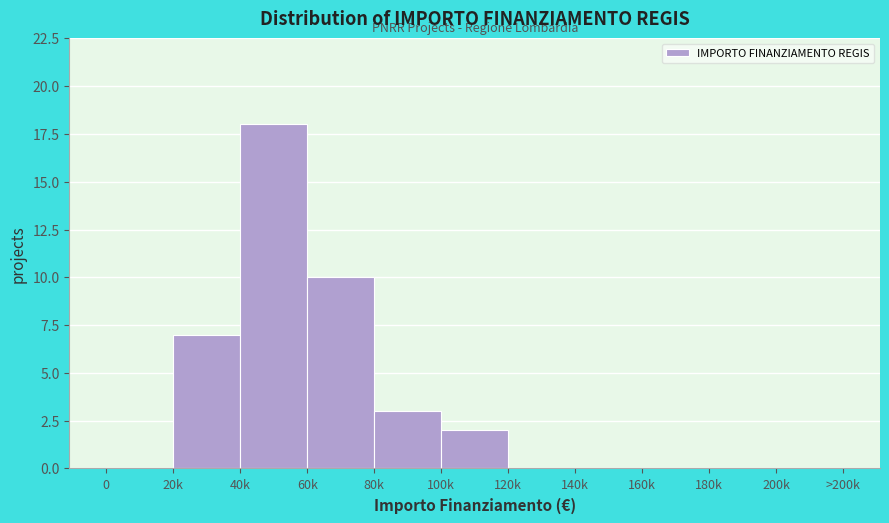

Reading left to right, transcribe all the data shown in this chart.

0=0	20k=7	40k=18	60k=10	80k=3	100k=2	120k=0	140k=0	160k=0	180k=0	200k=0